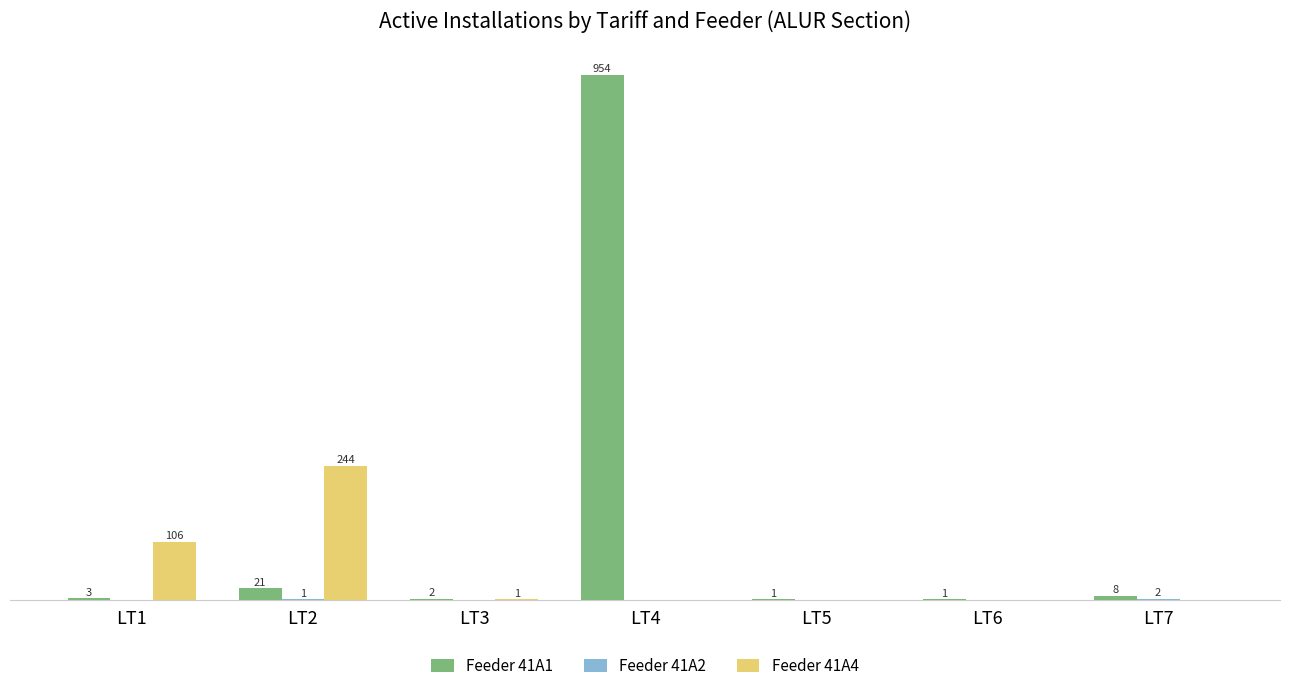

Which category has the highest value in the Feeder 41A1 series?

LT4